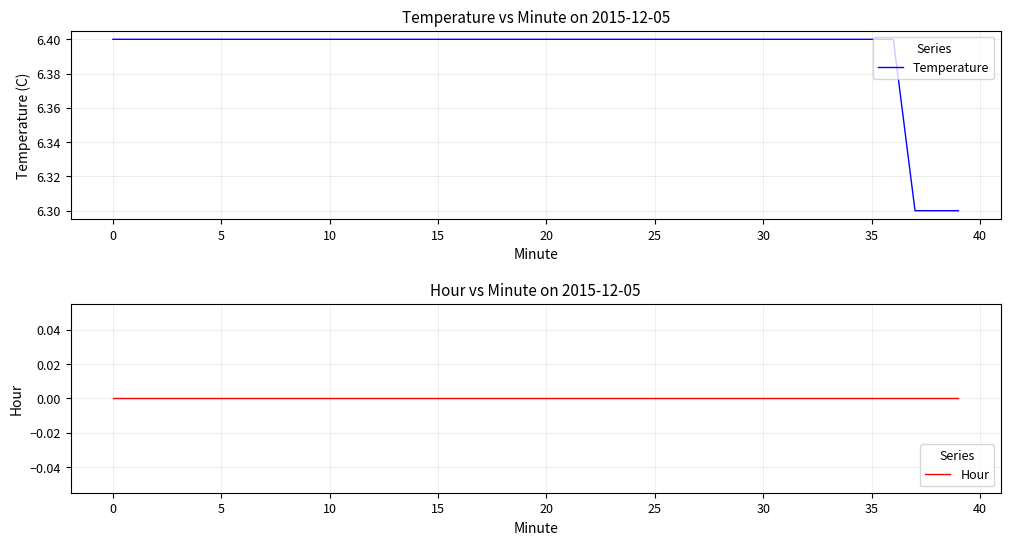

Is it true that Temperature equals 6.4 at 0?

True